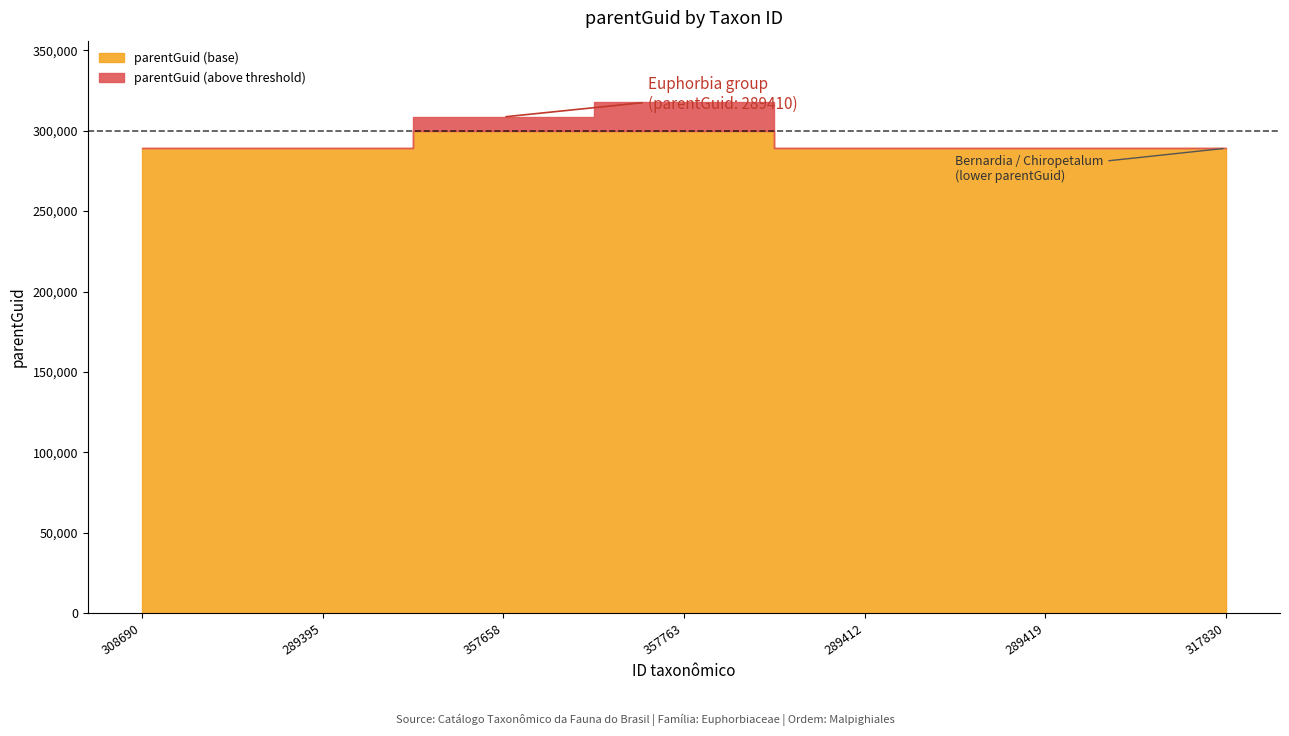

How many data points are above 289410?

2